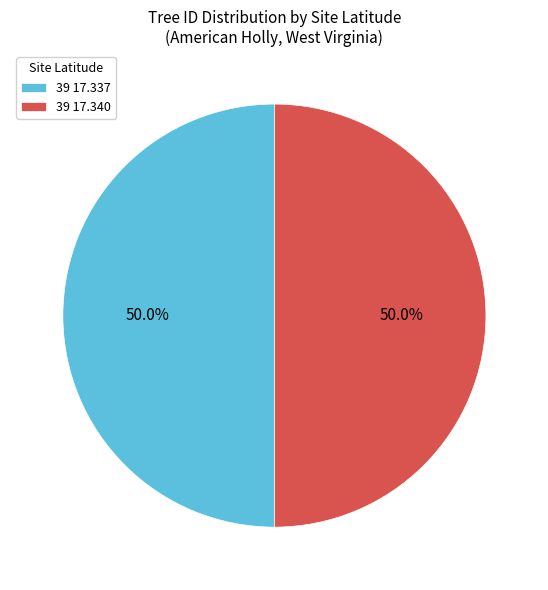

How many slices are in this pie chart?

2